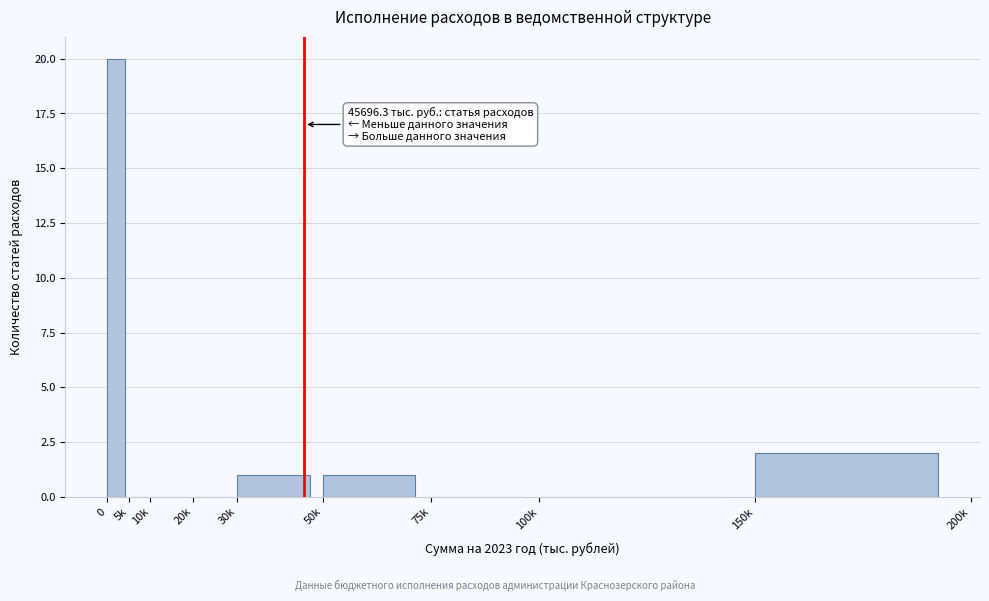

Reading right to left, list all the values displayed in this chart.

150k=2	100k=0	75k=0	50k=1	30k=1	20k=0	10k=0	5k=0	0=20